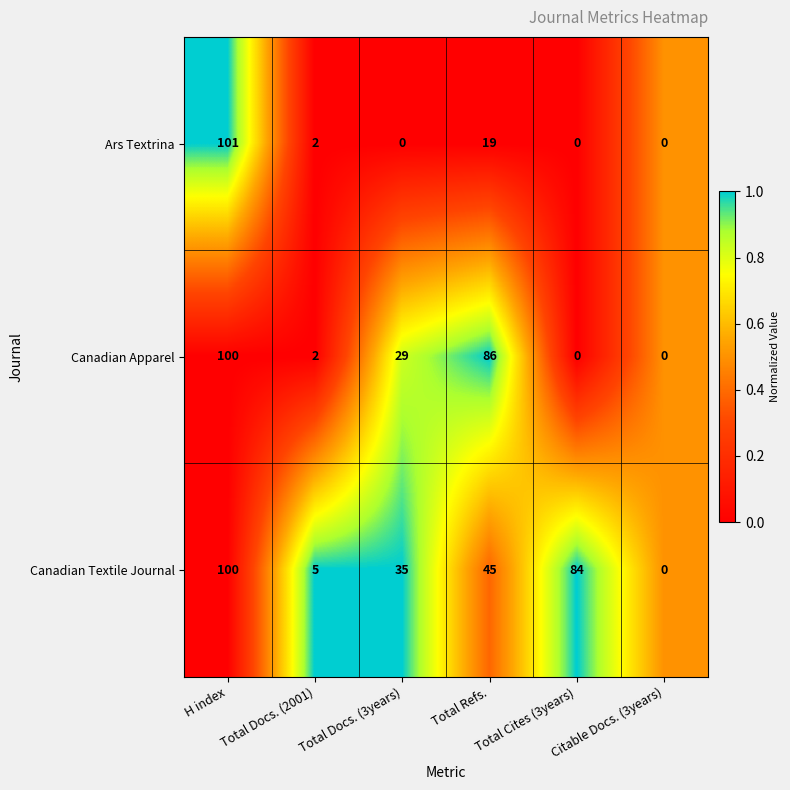

The Canadian Textile Journal series shows 0 at Citable Docs. (3years). True or false?

True